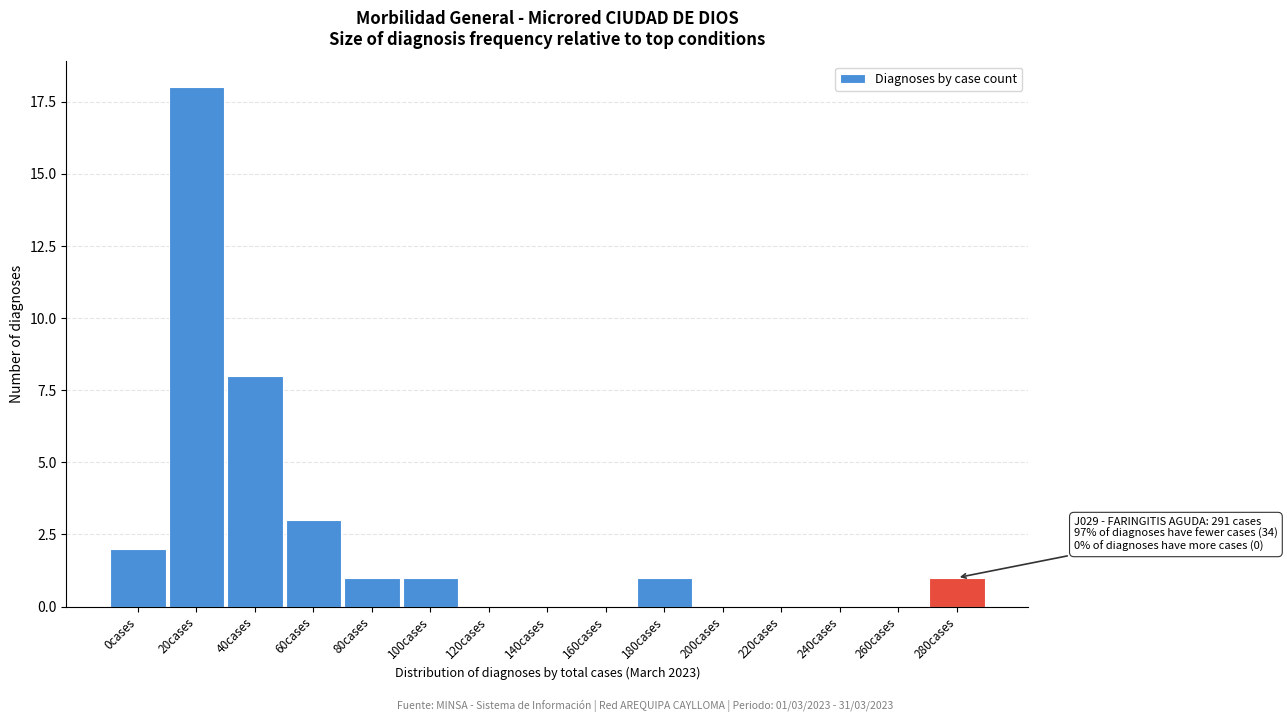

Reading left to right, transcribe all the data shown in this chart.

0cases=2	20cases=18	40cases=8	60cases=3	80cases=1	100cases=1	120cases=0	140cases=0	160cases=0	180cases=1	200cases=0	220cases=0	240cases=0	260cases=0	280cases=1